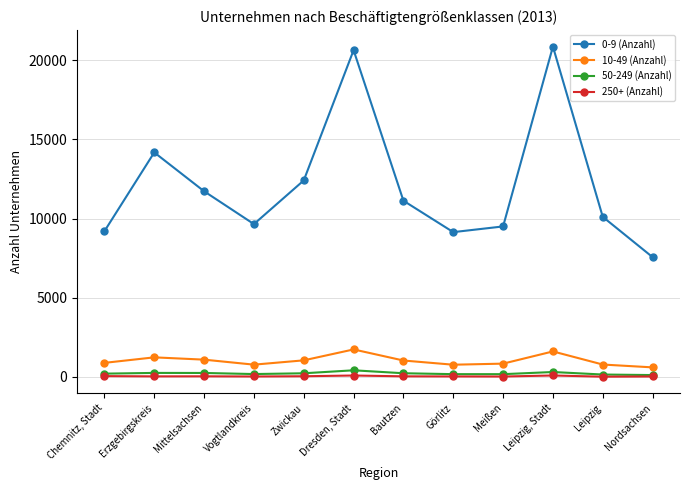

Count the number of data series in this chart.

4